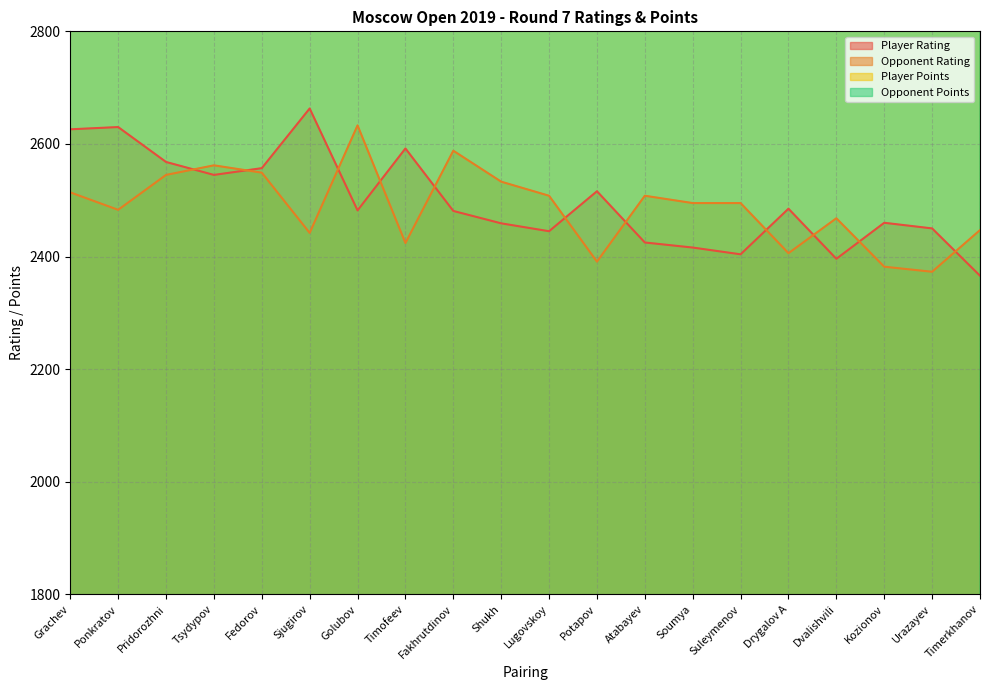

Is it true that Player Rating equals 2482 at Golubov?

True